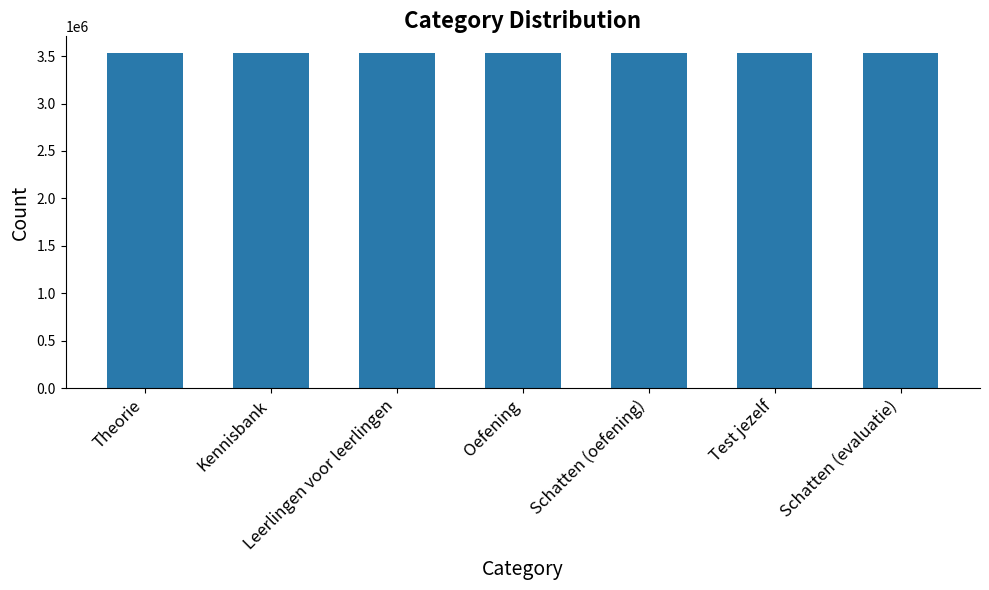

What is the average value?

3531571